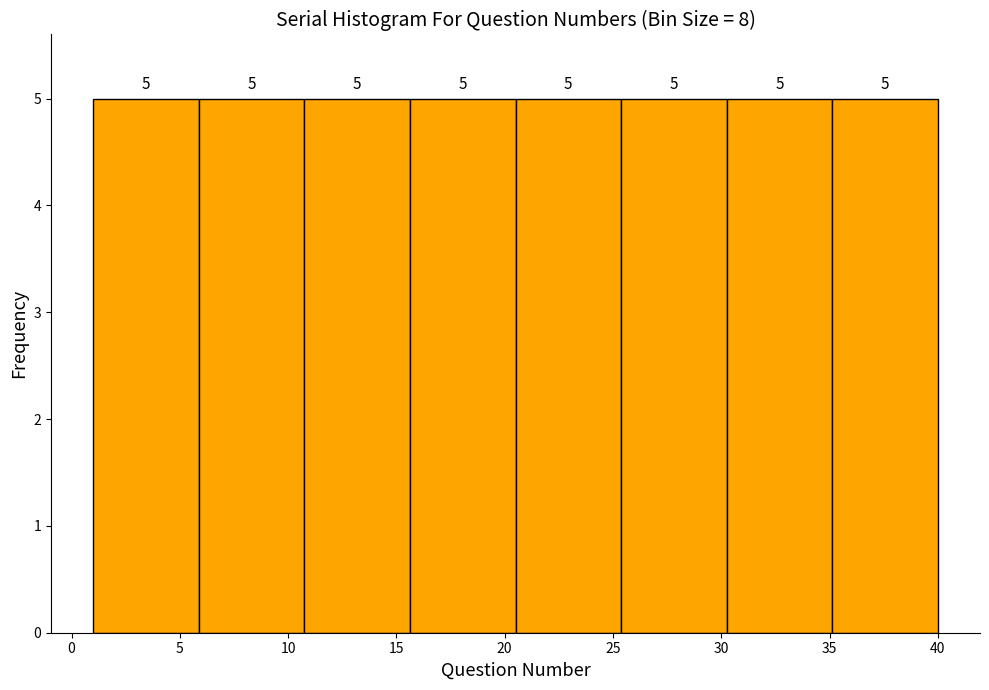

How tall is the bar that spans 6.0 to 11.0 on the x-axis? The bar edges are not printed on the chart, so give them approximately, as read against the axis.

5